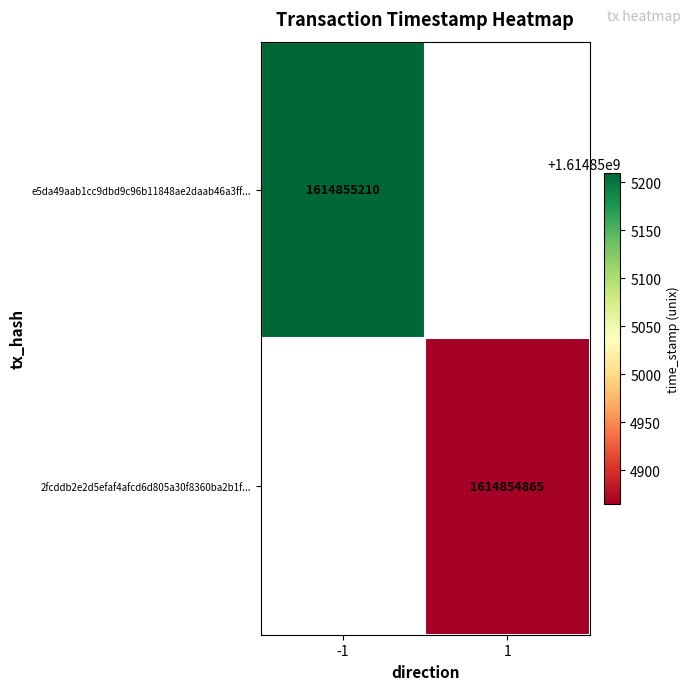

At time_stamp, list the series in order from smallest to largest.

2fcddb2e2d5efaf4afcd6d805a30f8360ba2b1f, e5da49aab1cc9dbd9c96b11848ae2daab46a3ff